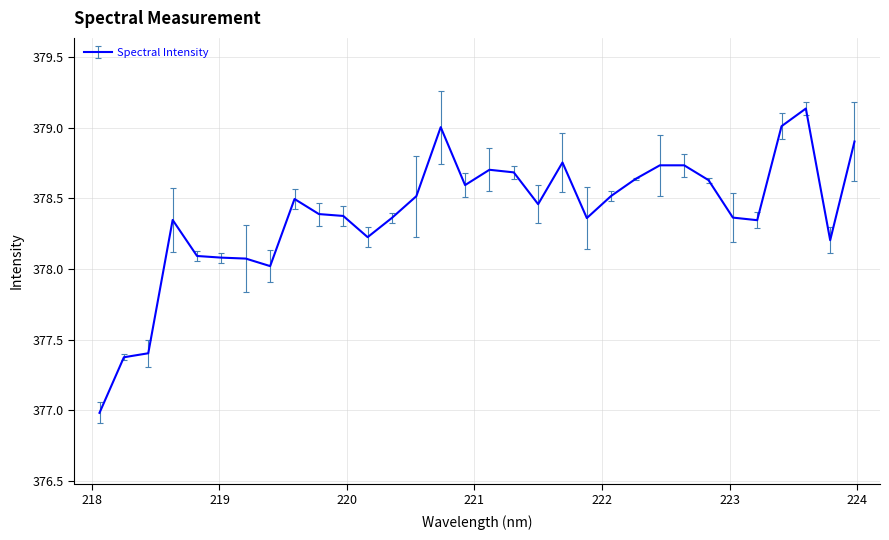

What is the smallest value displayed?

377.0